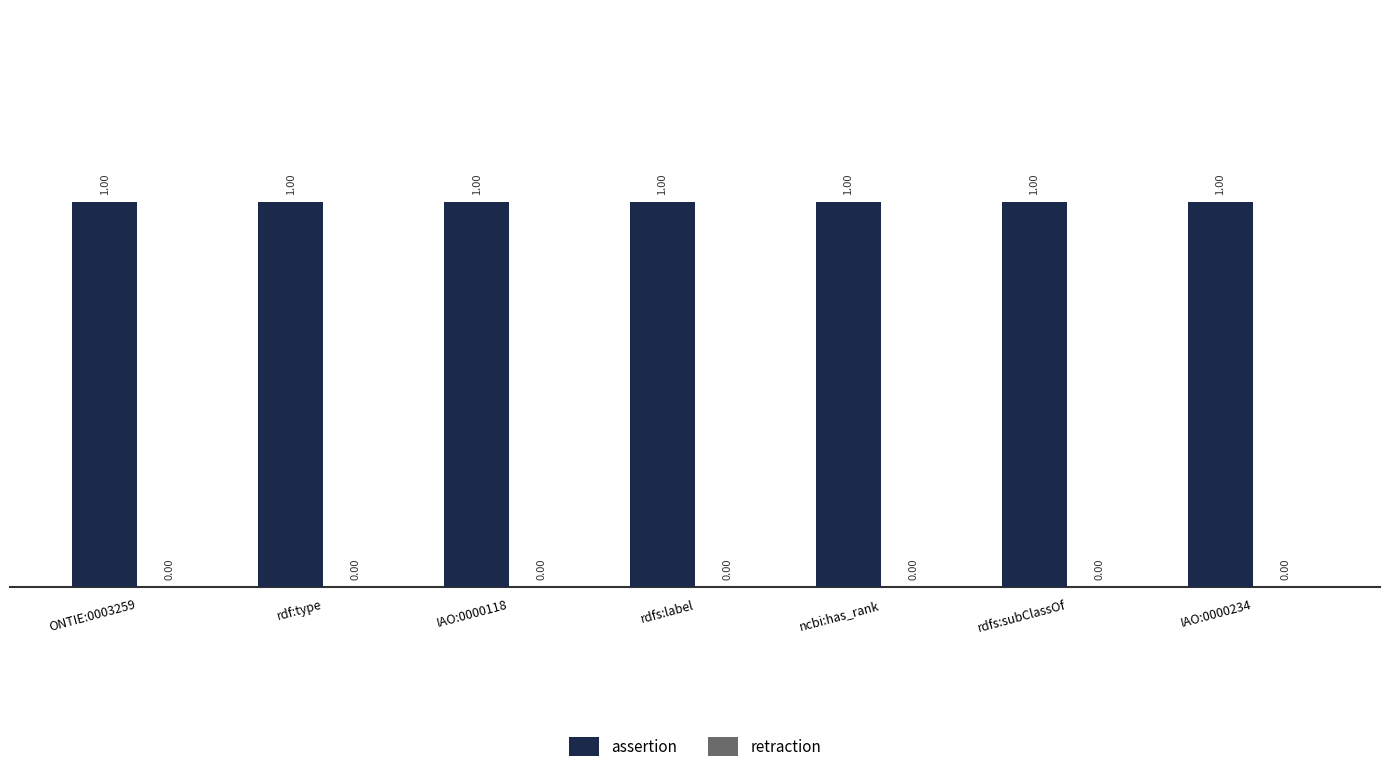

Which series has the largest range (max minus min)?

assertion